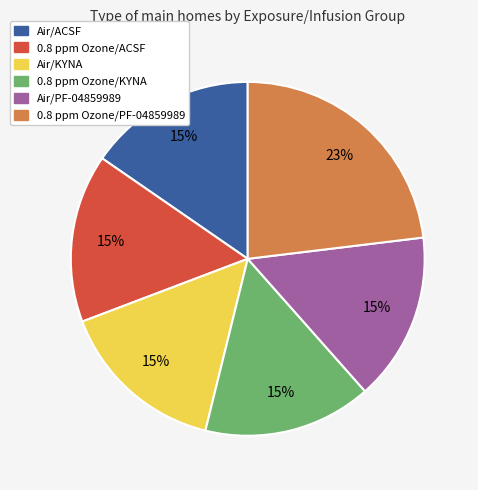

How many slices are in this pie chart?

6